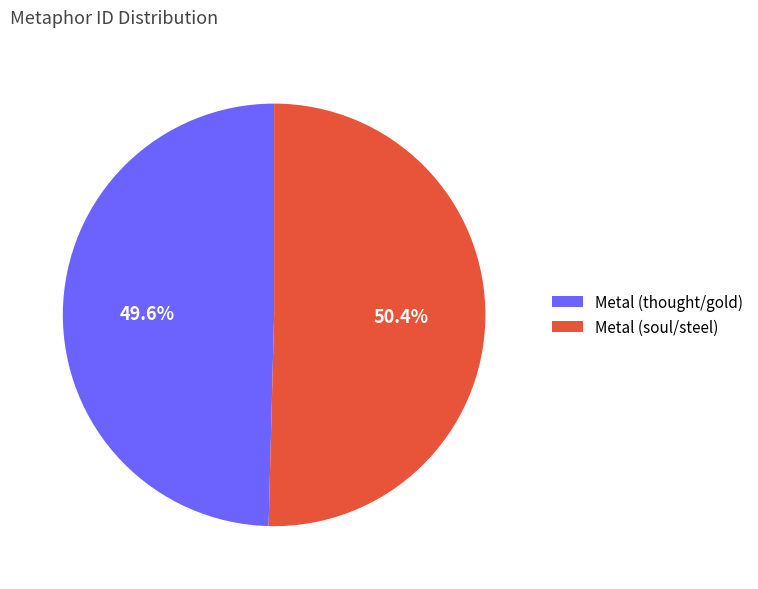

To the nearest percent, what is the difference between the Metal (thought/gold) and Metal (soul/steel) slice percentages?

1%